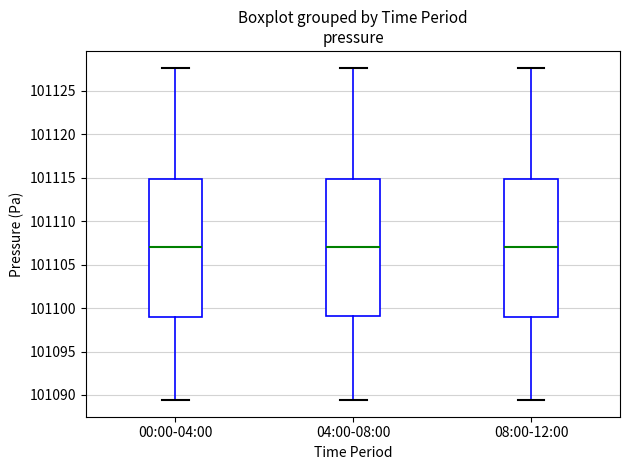

Reading left to right, read every box against the y-axis: the position of its median line, the range the box covers, and the ends of its whiskers. The values are not printed on the chart, so give them approximately, as read against the axis.

00:00-04:00: median 101107.0, box 101099.0 to 101115.0, whiskers 101089.5 to 101127.5
04:00-08:00: median 101107.0, box 101099.0 to 101115.0, whiskers 101089.5 to 101127.5
08:00-12:00: median 101107.0, box 101099.0 to 101115.0, whiskers 101089.5 to 101127.5